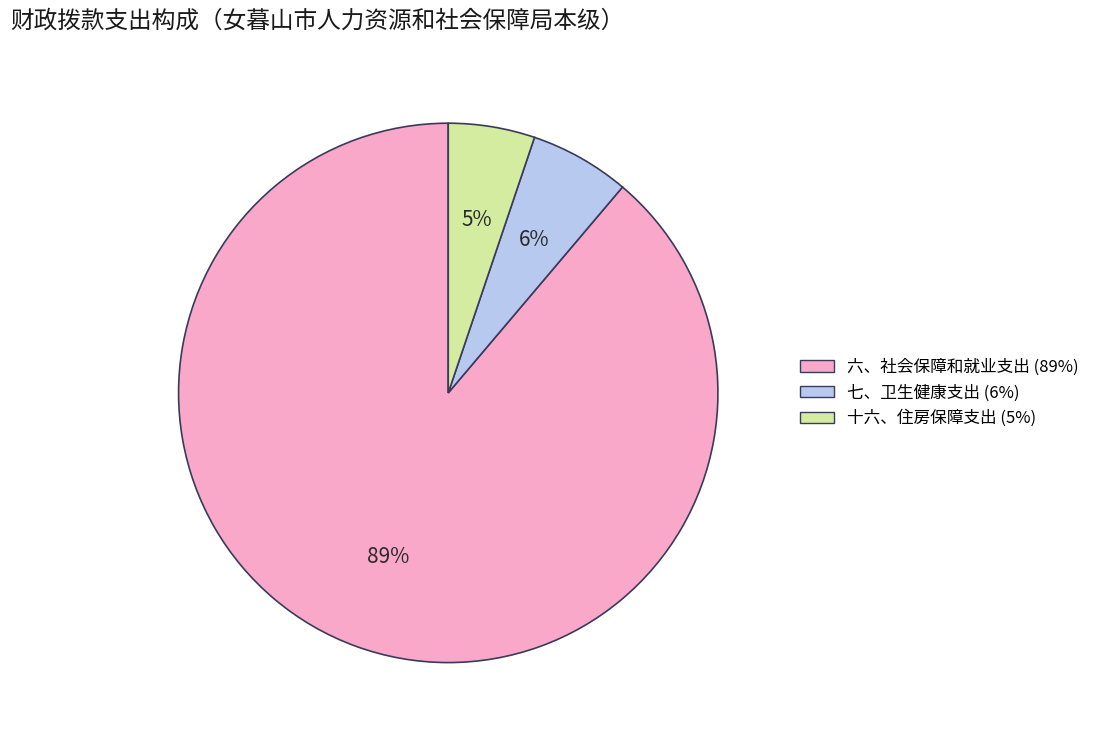

To the nearest percent, what is the difference between the largest and smallest slice percentages?

84%